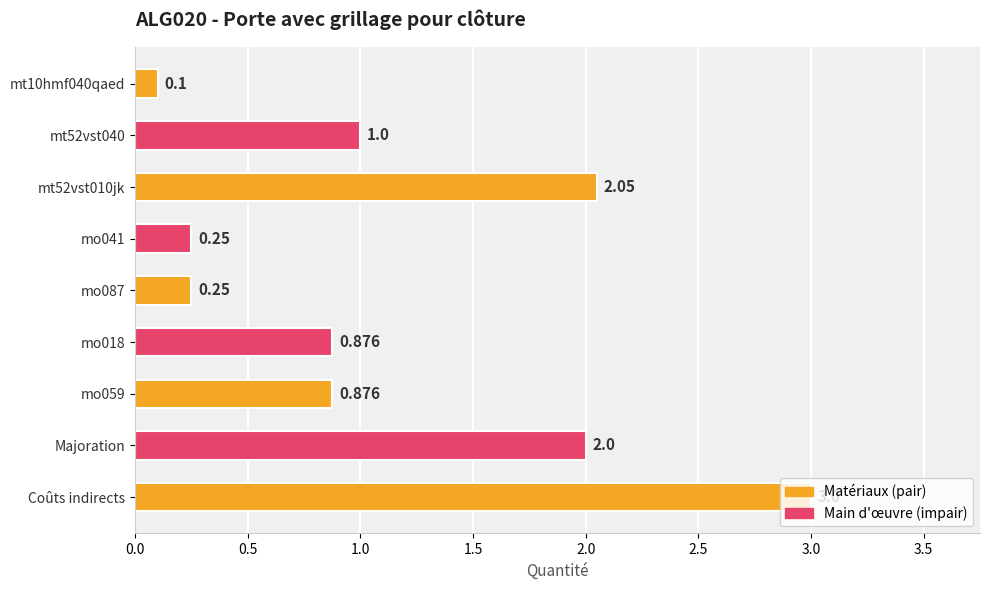

Which category has the highest value across all series?

Coûts indirects